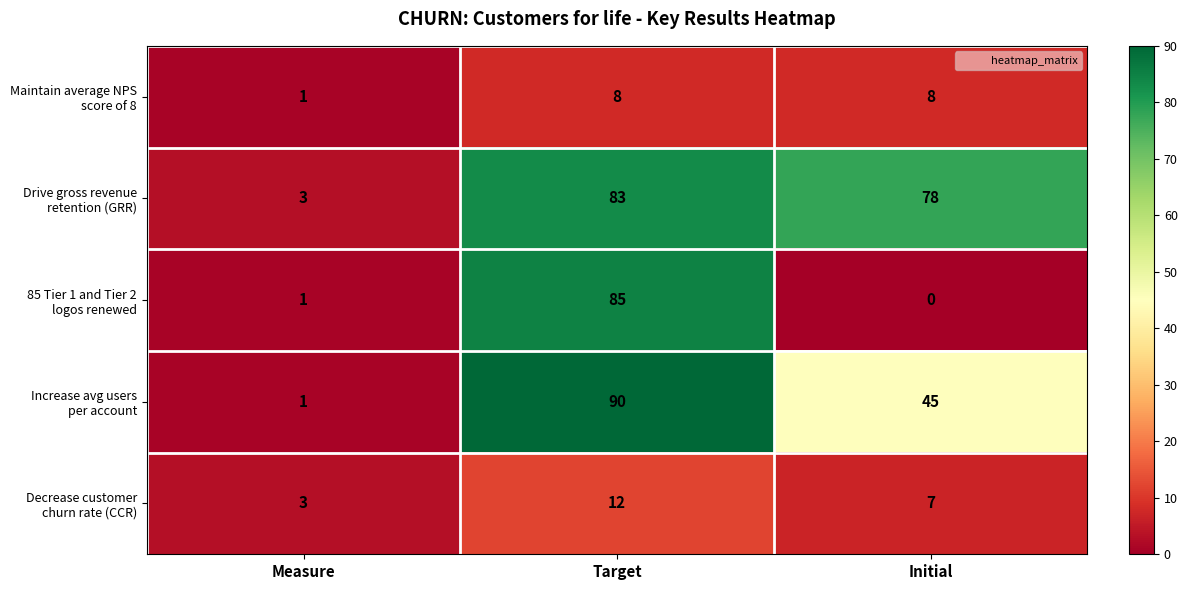

How many data points does each series have?

3